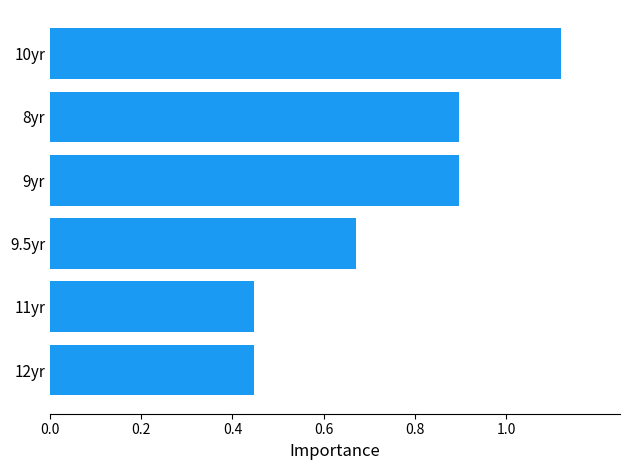

Between 9.5yr and 10yr, which is larger?

10yr